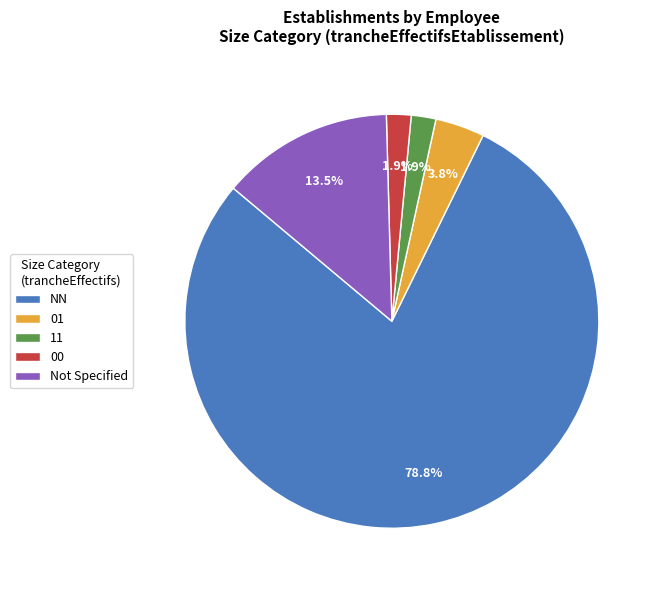

Is the sum of 00 and 01 greater than half?

No